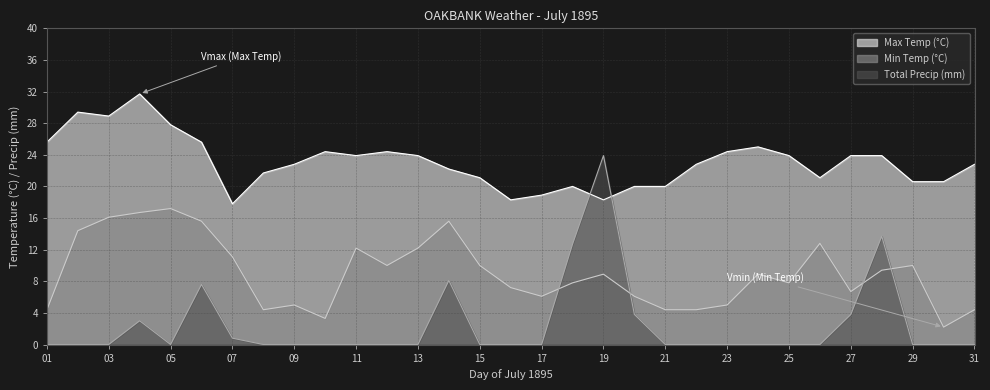

Reading right to left, transcribe all the data shown in this chart.

Max Temp (°C): 22.8	20.6	20.6	23.9	23.9	21.1	23.9	25.0	24.4	22.8	20.0	20.0	18.3	20.0	18.9	18.3	21.1	22.2	23.9	24.4	23.9	24.4	22.8	21.7	17.8	25.6	27.8	31.7	28.9	29.4	25.6
Min Temp (°C): 4.4	2.2	10.0	9.4	6.7	12.8	7.8	8.9	5.0	4.4	4.4	6.1	8.9	7.8	6.1	7.2	10.0	15.6	12.2	10.0	12.2	3.3	5.0	4.4	11.1	15.6	17.2	16.7	16.1	14.4	4.4
Total Precip (mm): 0.0	0.0	0.0	13.7	3.8	0.0	0.0	0.0	0.0	0.0	0.0	3.8	23.9	12.7	0.0	0.0	0.0	8.1	0.0	0.0	0.0	0.0	0.0	0.0	0.8	7.6	0.0	3.0	0.0	0.0	0.0